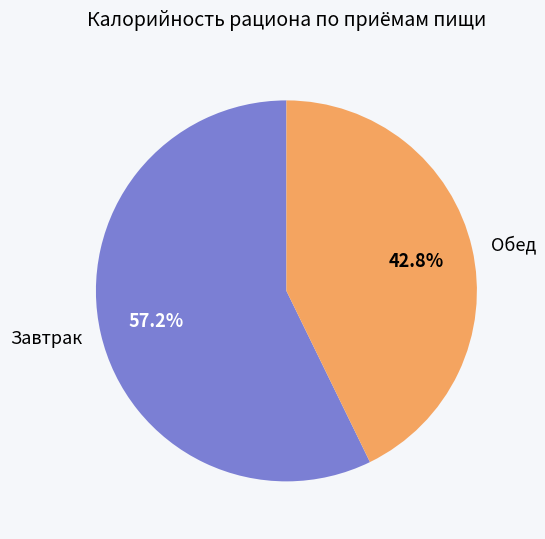

Is the sum of Завтрак and Обед greater than half?

Yes